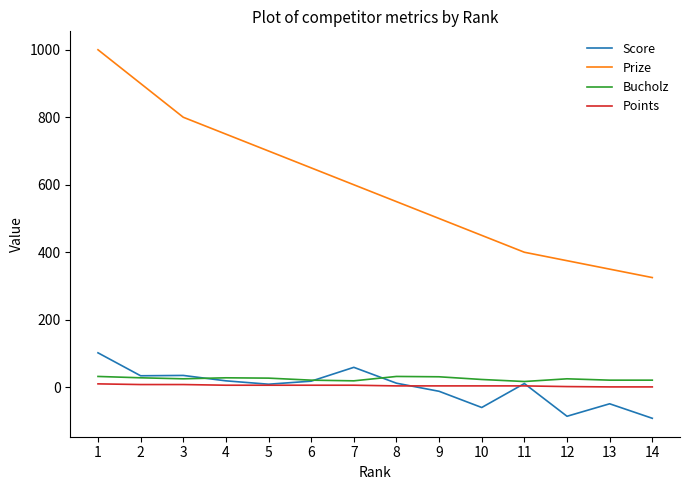

What is the minimum value for Prize?

325